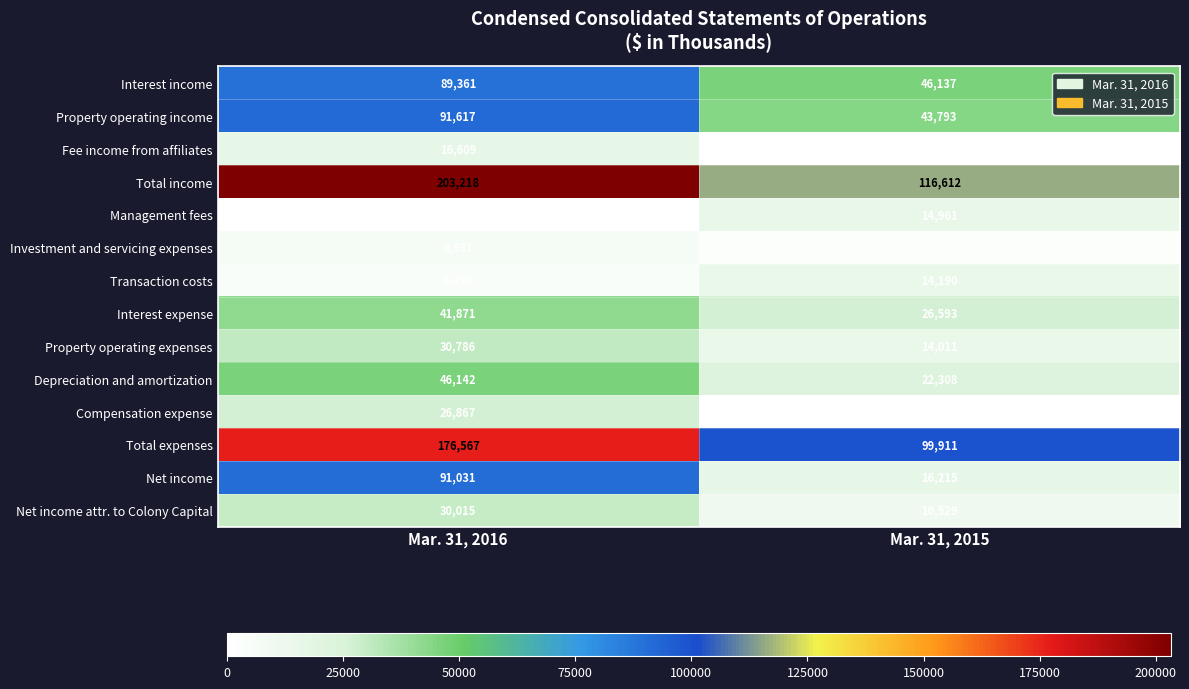

How many categories are shown in the chart?

2